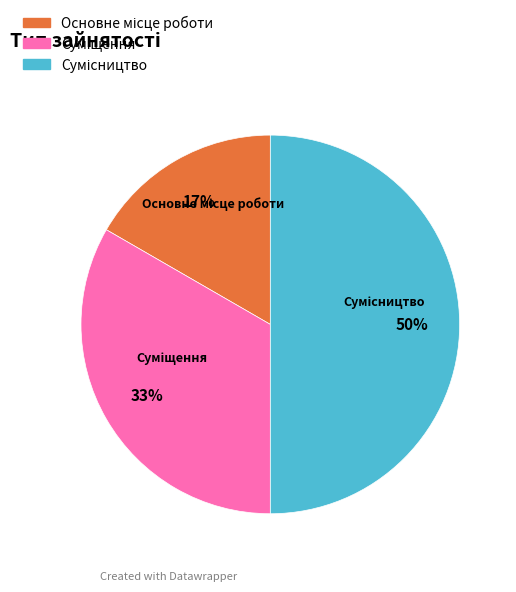

To the nearest percent, what is the difference between the largest and smallest slice percentages?

33%